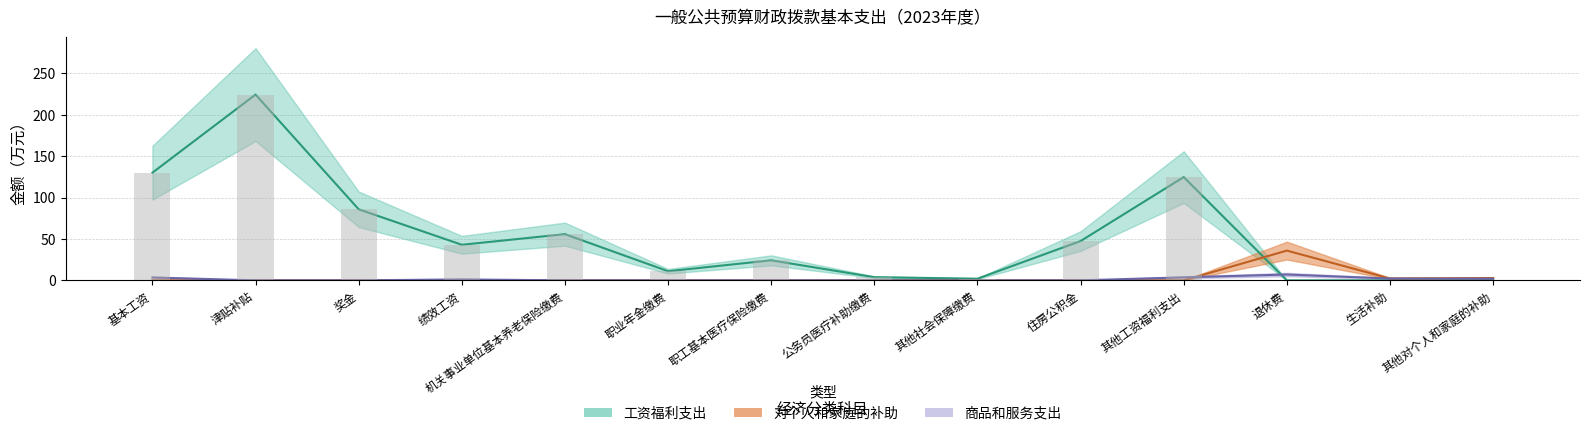

How many groups of bars are there?

14